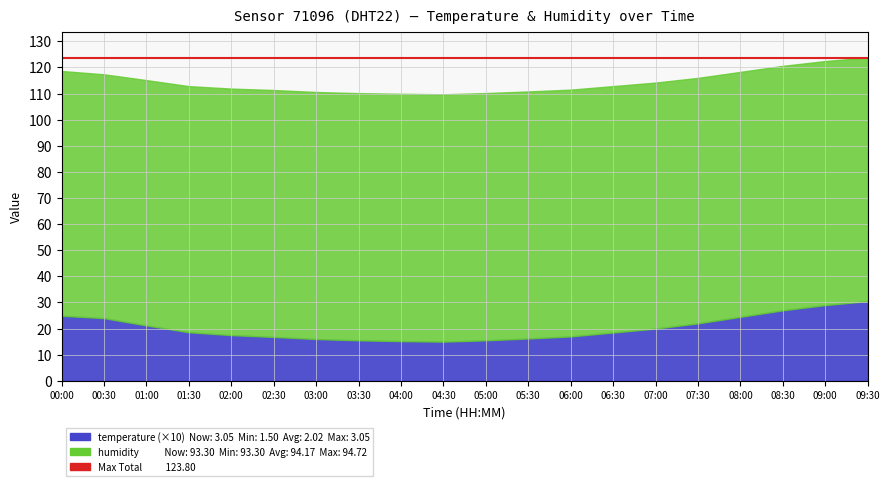

What is the label of the 7th point from the left?

03:00